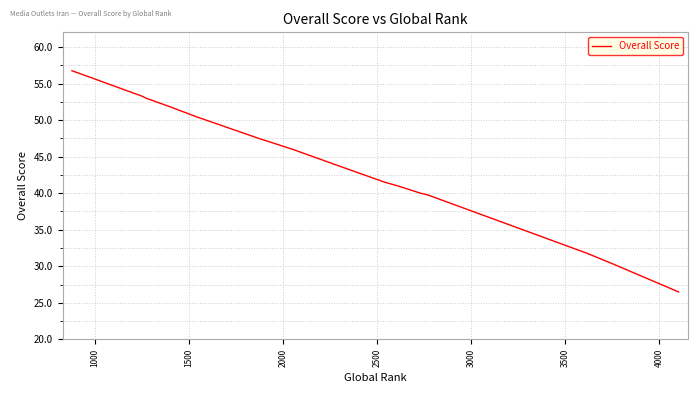

Does the chart display data point markers on the line(s)?

No